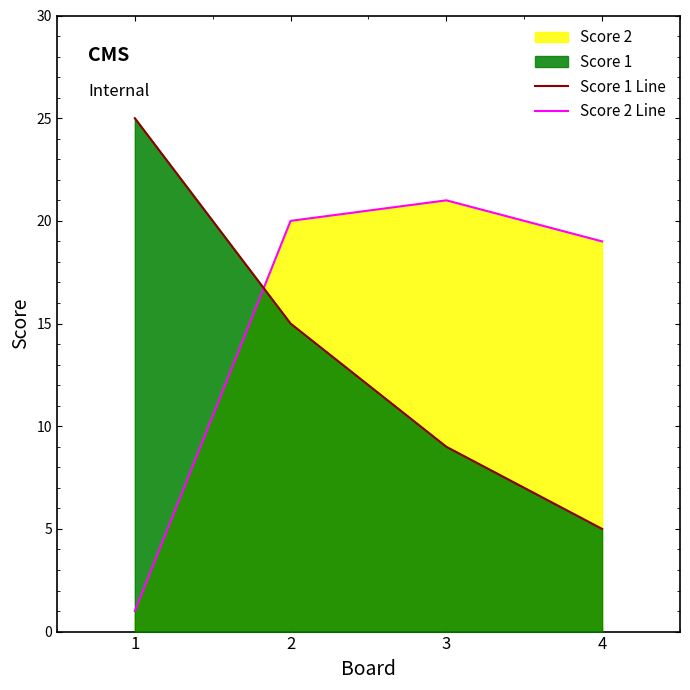

What is the sum of the Score 2 Line values at 1 and 4?

20